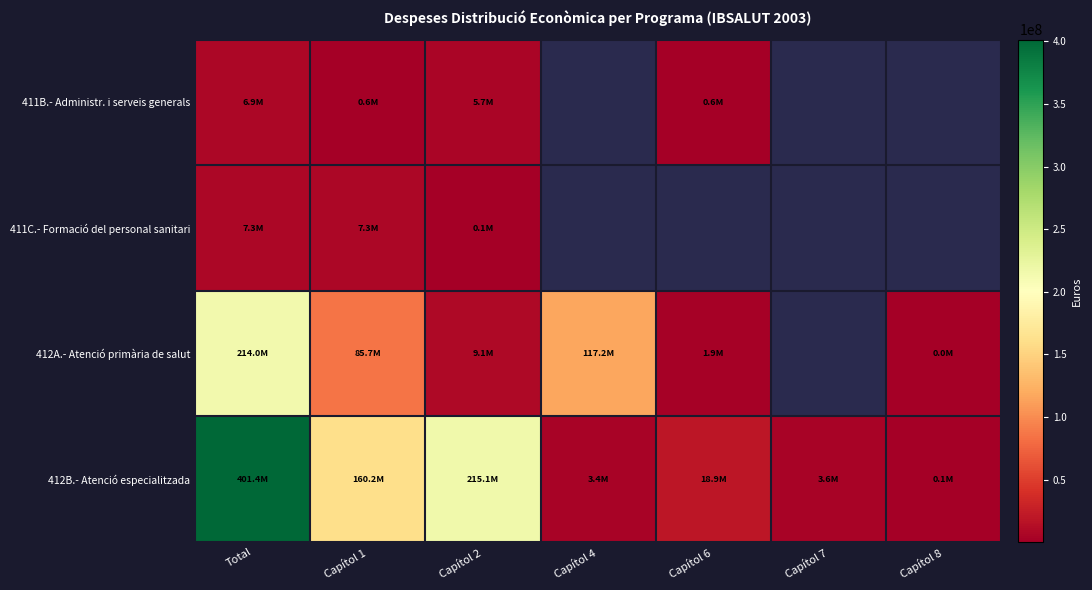

Which series has the largest range (max minus min)?

412B.- Atenció especialitzada